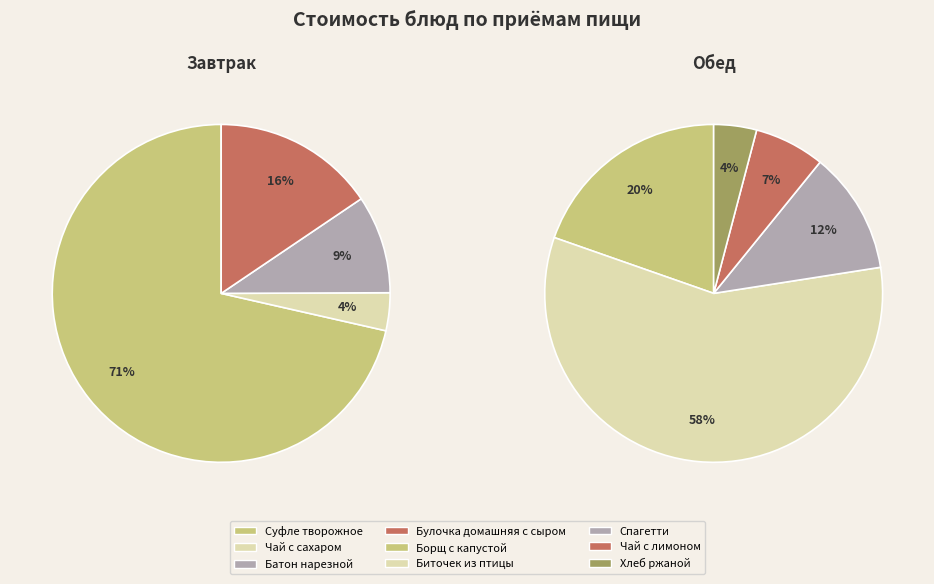

Which slice is the largest?

Суфле творожное с молоком сгущенным